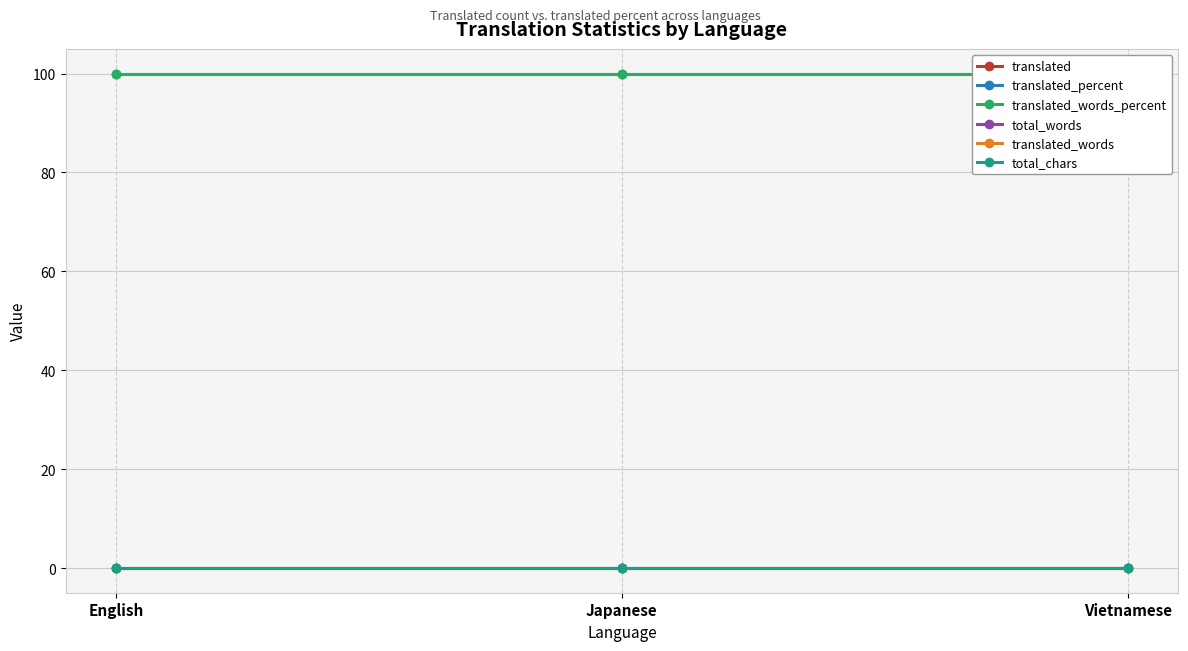

What is the label of the 2nd point from the left?

Japanese